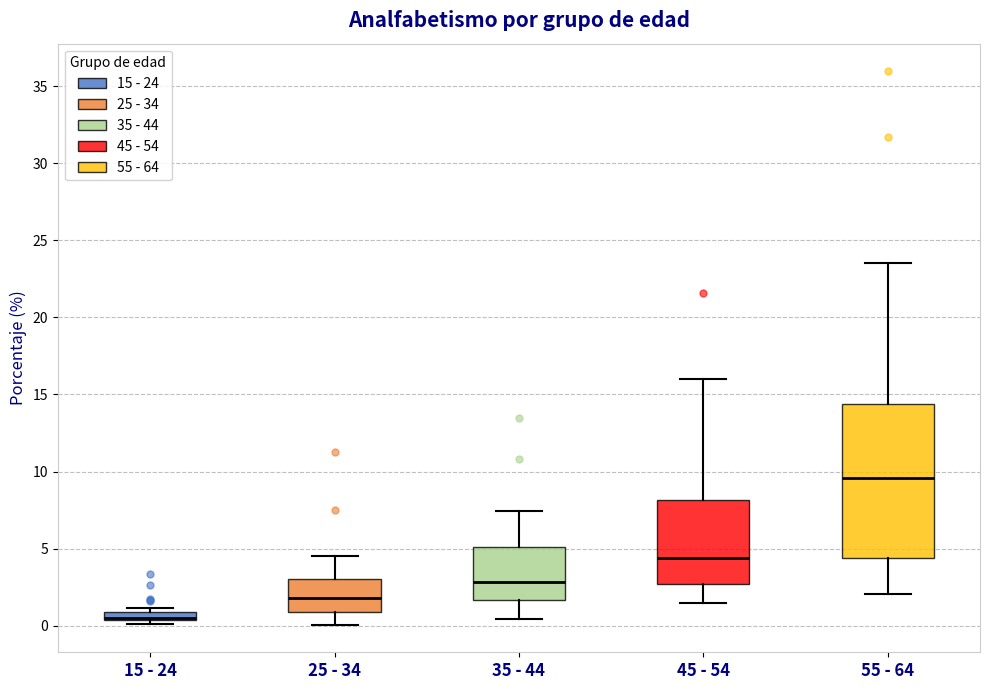

Comparing the boxes themselves (not the whiskers), which one is the tallest?

55 - 64